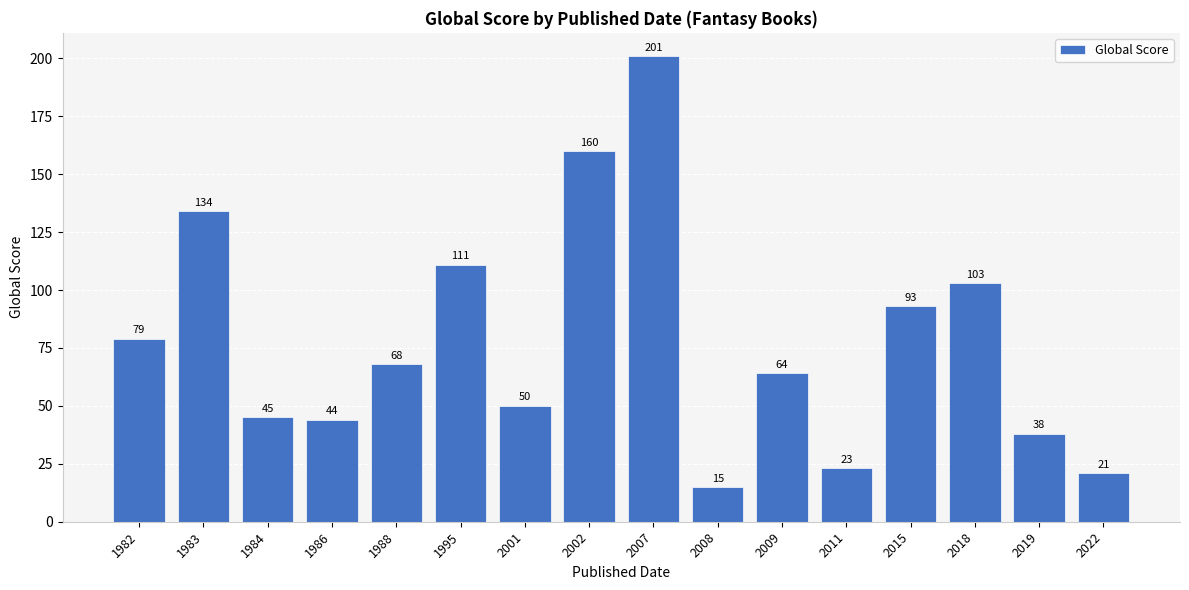

Reading left to right, what are all the values shown in this chart?

79	134	45	44	68	111	50	160	201	15	64	23	93	103	38	21